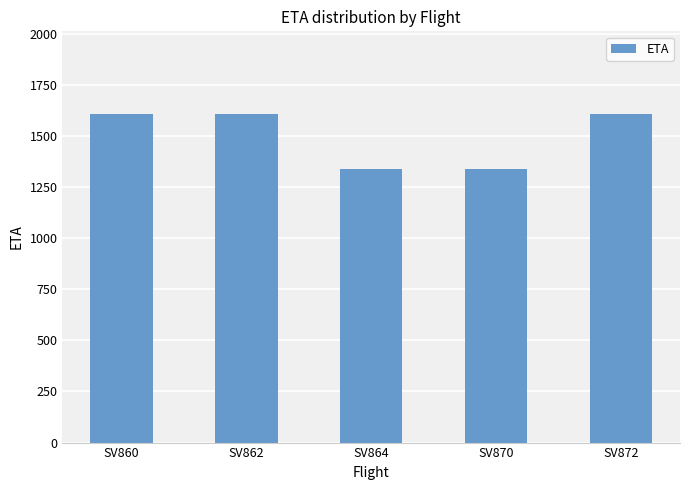

The value at SV870 is 1340. True or false?

True